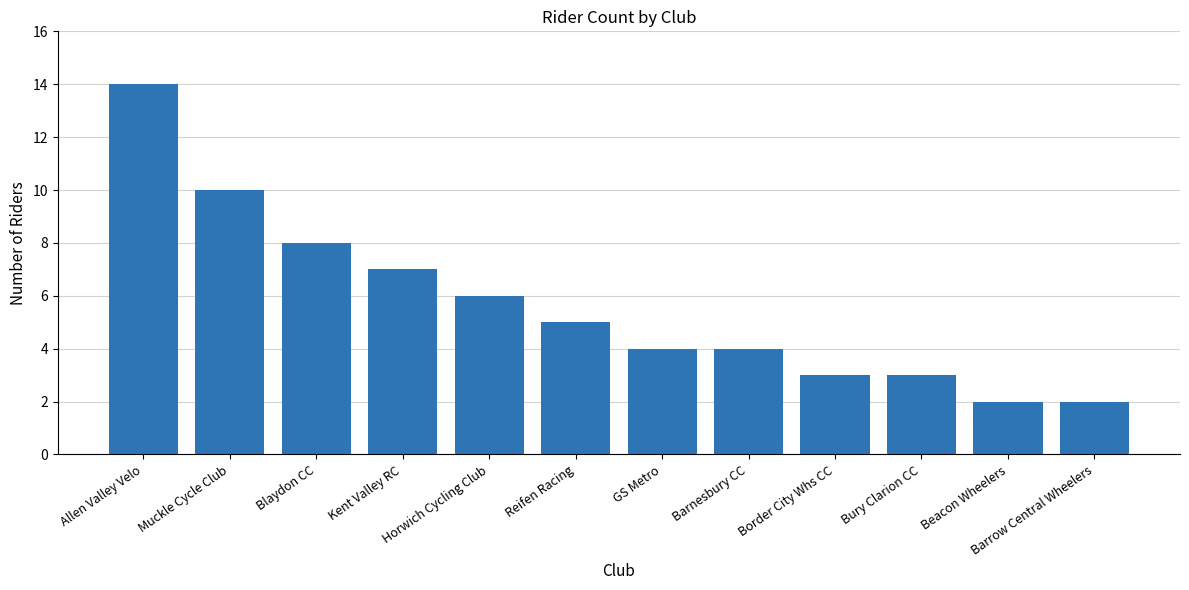

Reading left to right, what are all the values shown in this chart?

Allen Valley Velo=14	Muckle Cycle Club=10	Blaydon CC=8	Kent Valley RC=7	Horwich Cycling Club=6	Reifen Racing=5	GS Metro=4	Barnesbury CC=4	Border City Whs CC=3	Bury Clarion CC=3	Beacon Wheelers=2	Barrow Central Wheelers=2